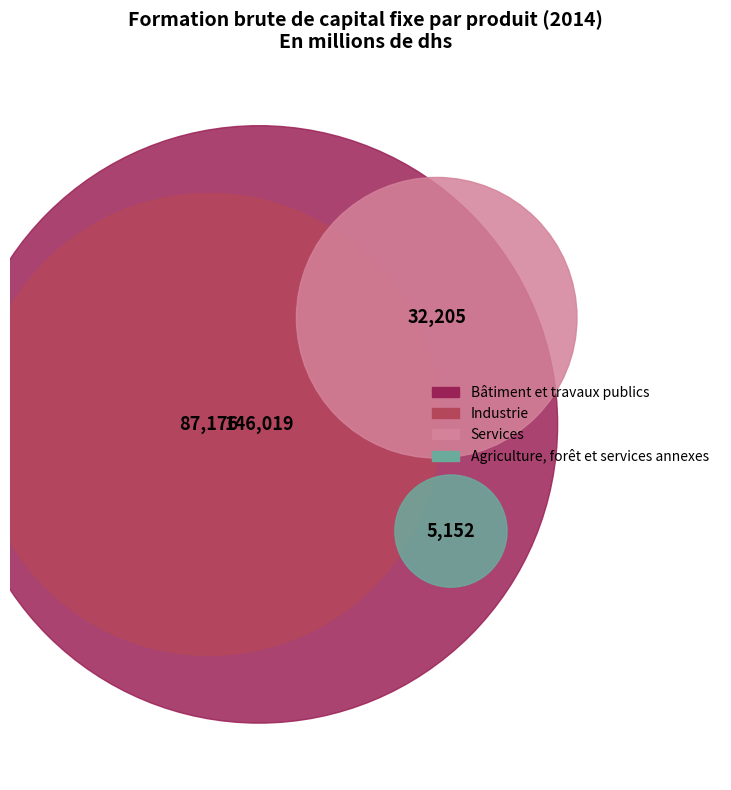

True or false: Industrie accounts for 39% of the total.

False